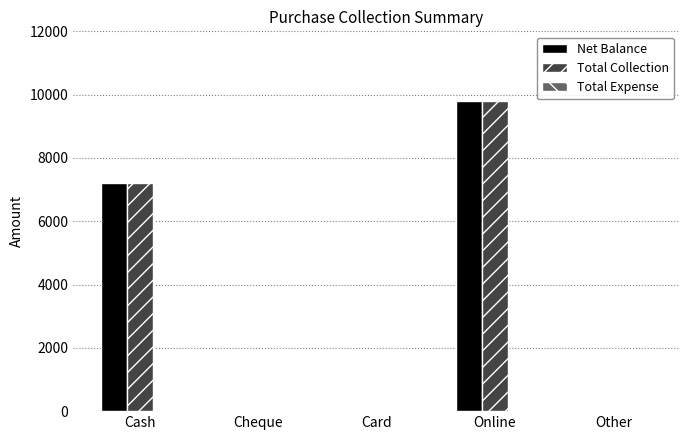

What is the sum of all Net Balance values?

17000